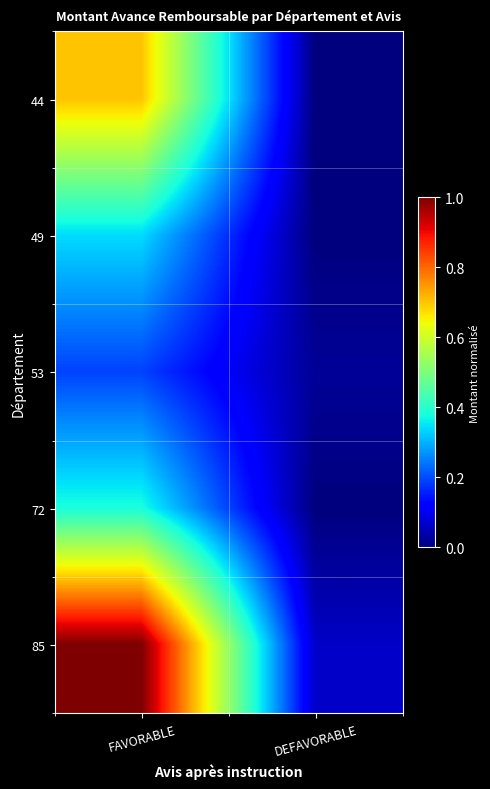

Reading left to right, transcribe all the data shown in this chart.

44: FAVORABLE=0.7	DEFAVORABLE=0.0
49: FAVORABLE=0.3	DEFAVORABLE=0.0
53: FAVORABLE=0.2	DEFAVORABLE=0.0
72: FAVORABLE=0.4	DEFAVORABLE=0.0
85: FAVORABLE=1.0	DEFAVORABLE=0.1